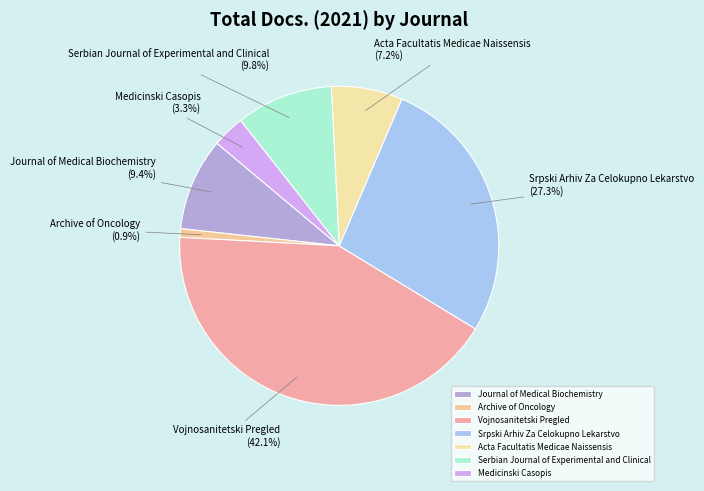

Which has a higher value, Serbian Journal of Experimental and Clinical or Archive of Oncology?

Serbian Journal of Experimental and Clinical